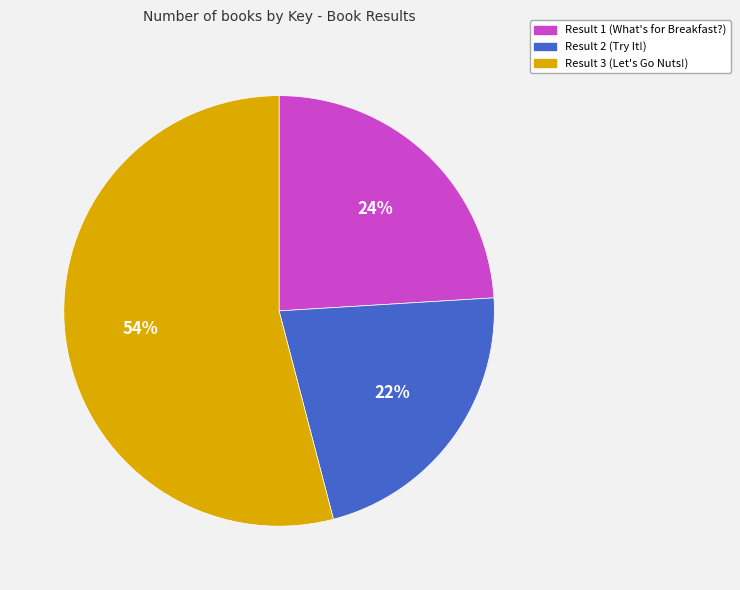

What percentage is the Result 2 (Try It!) slice, to the nearest percent?

22%